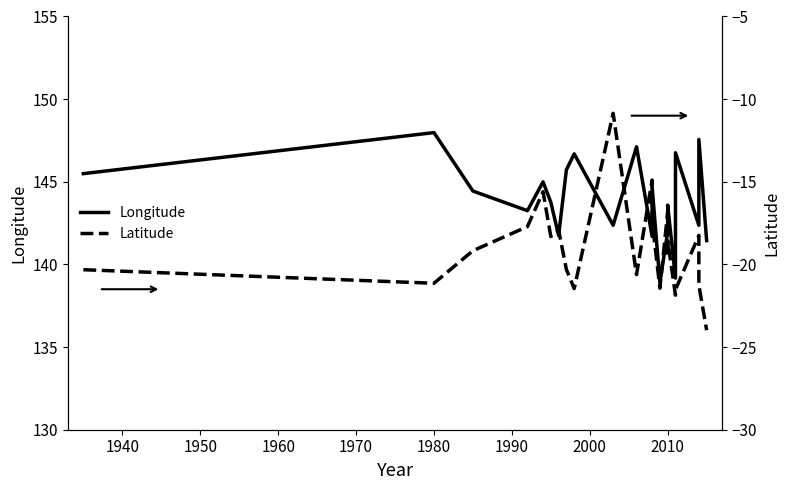

True or false: Longitude and Latitude cross at least once.

False